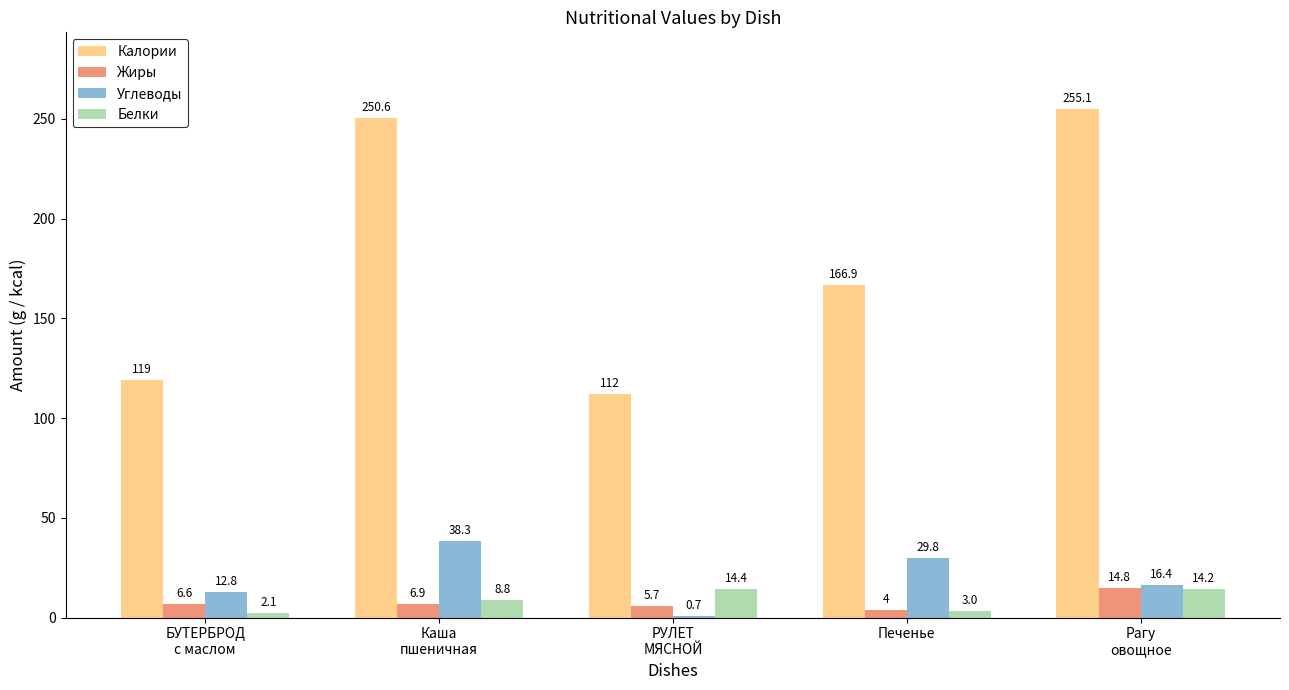

What is the sum of the Белки values at Рагу
овощное and Печенье?

17.2